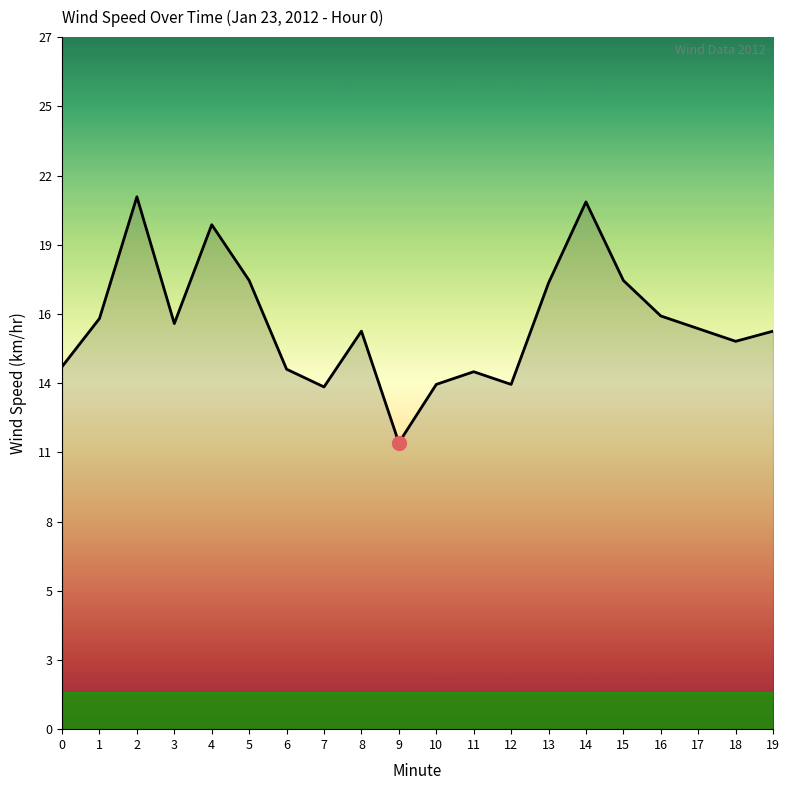

True or false: there are more than 2 points higher than both neighbors.

True